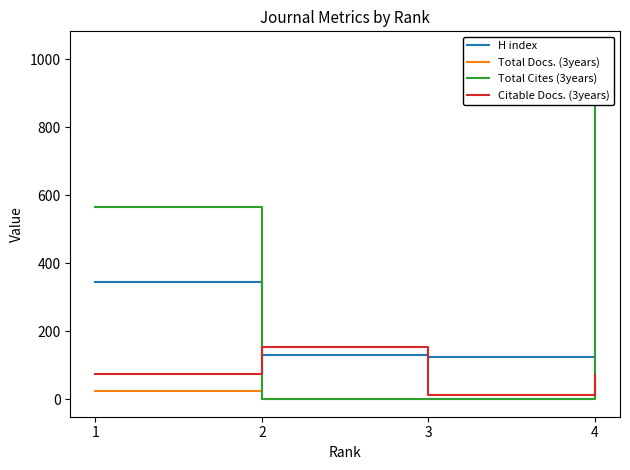

Which series changed the most between 3 and 4?

Total Cites (3years)